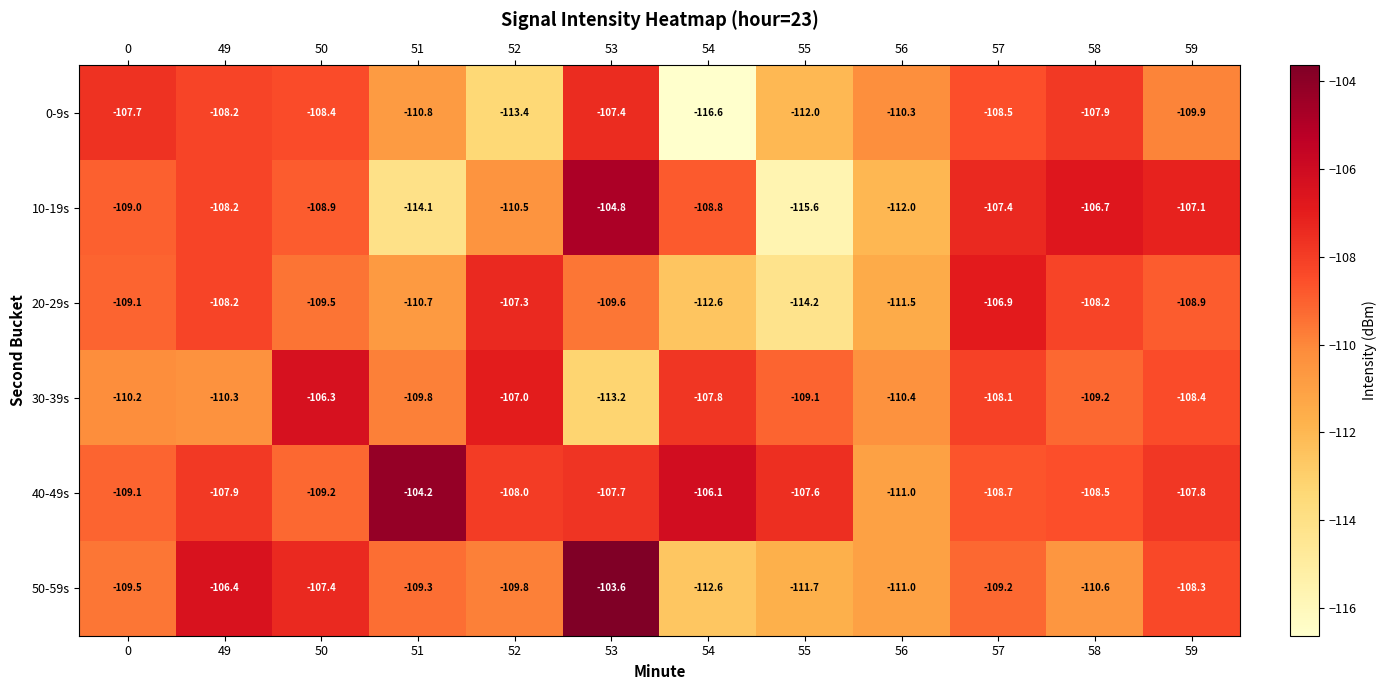

Count the number of categories in the chart.

12